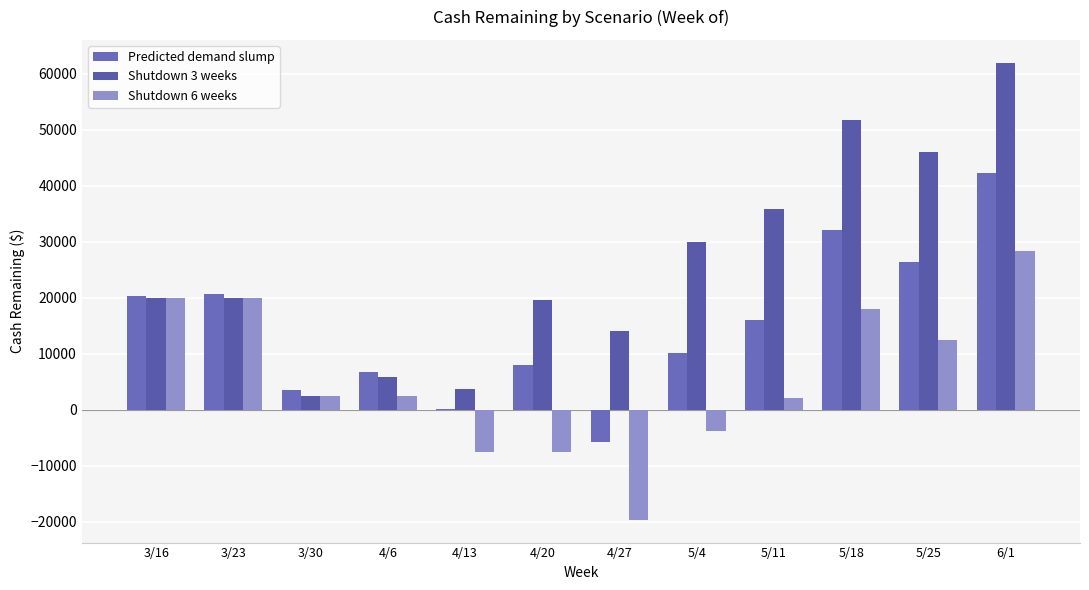

How many categories are shown in the chart?

12